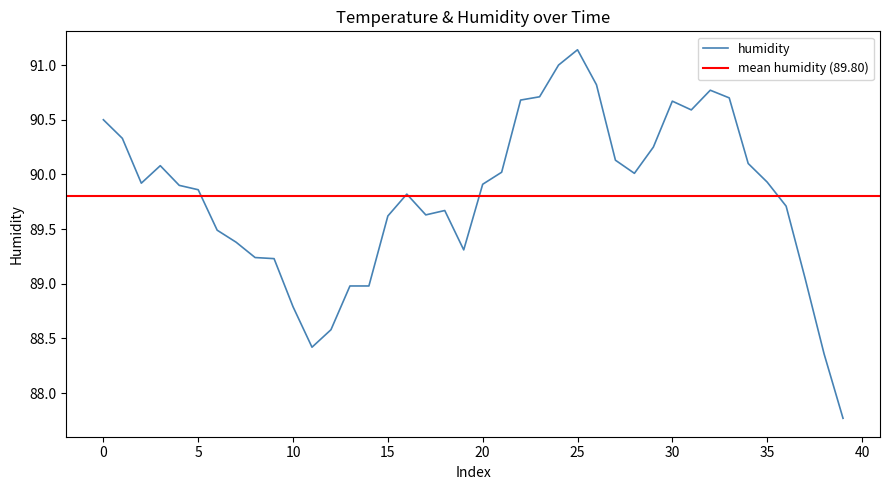

How many data points are above 89?

33